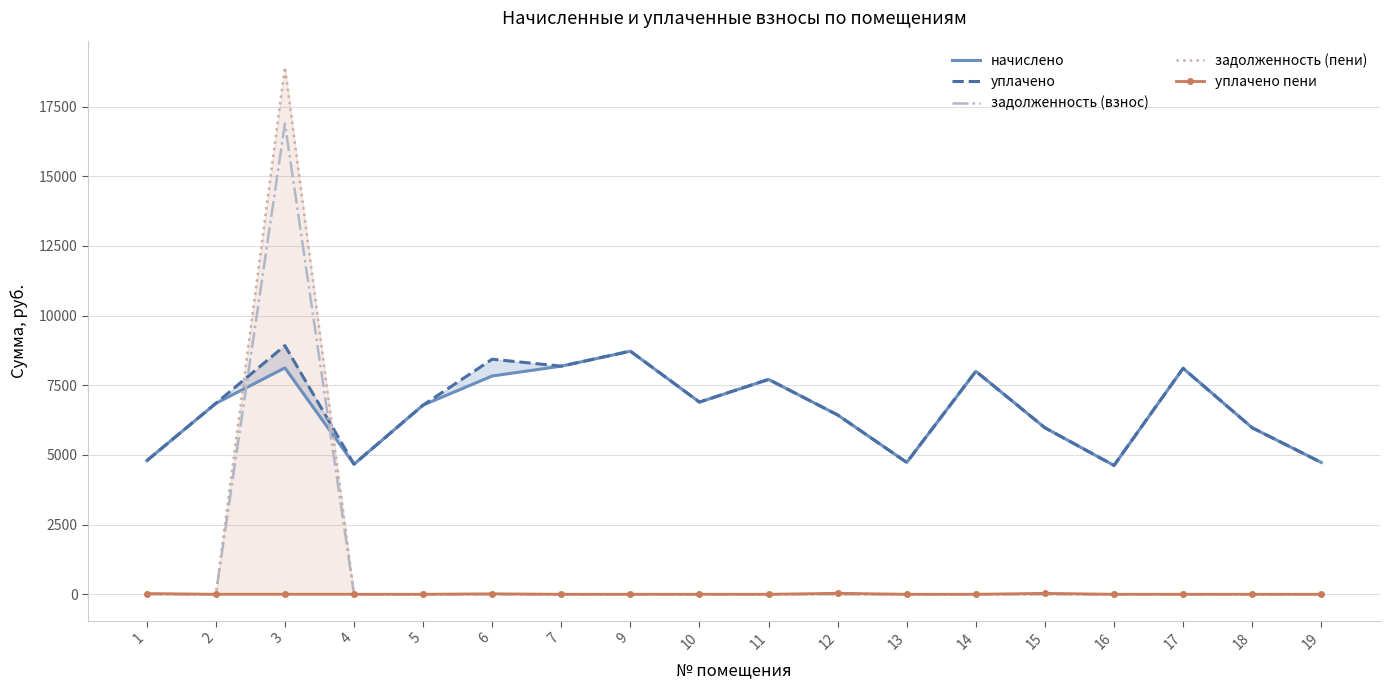

Between 7 and 17, which series saw the biggest shift?

начислено